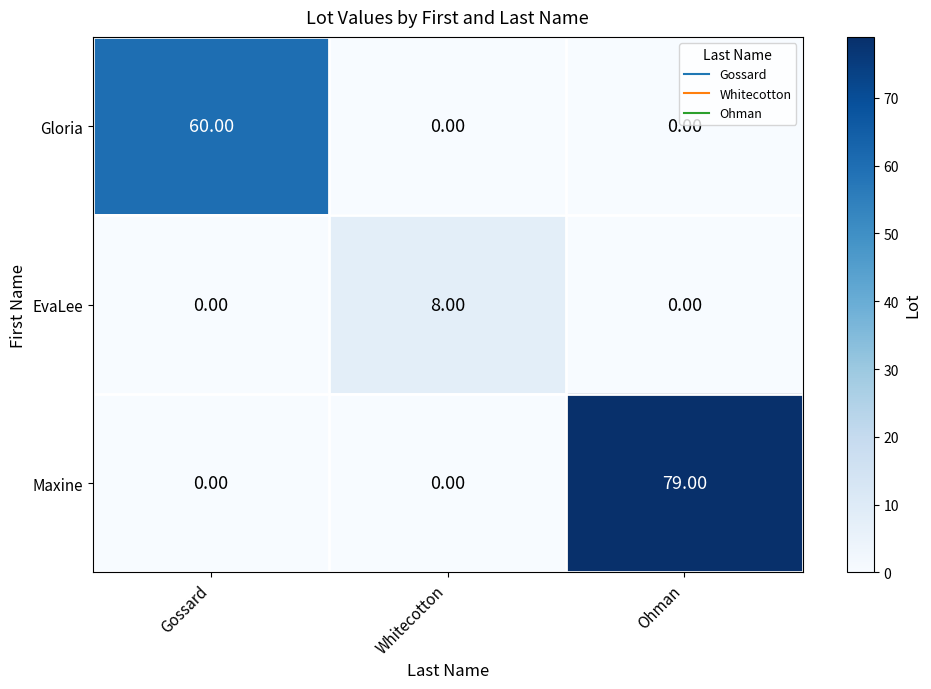

At which category is the sum across all series the highest?

Ohman